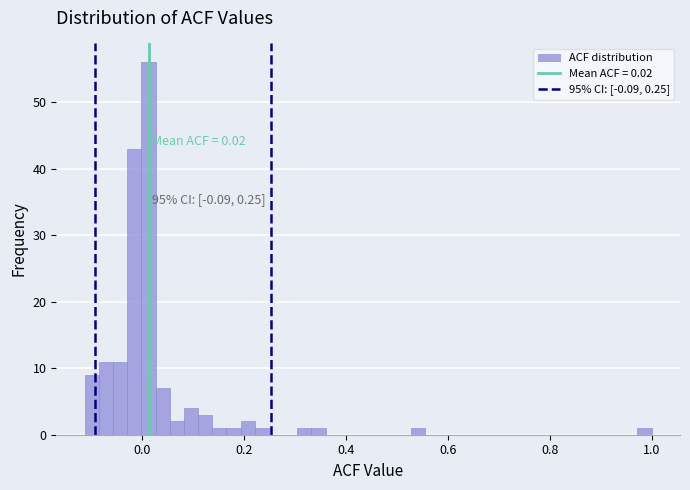

Read against the x-axis, roughly where is the centre of the tallest bar?

0.02